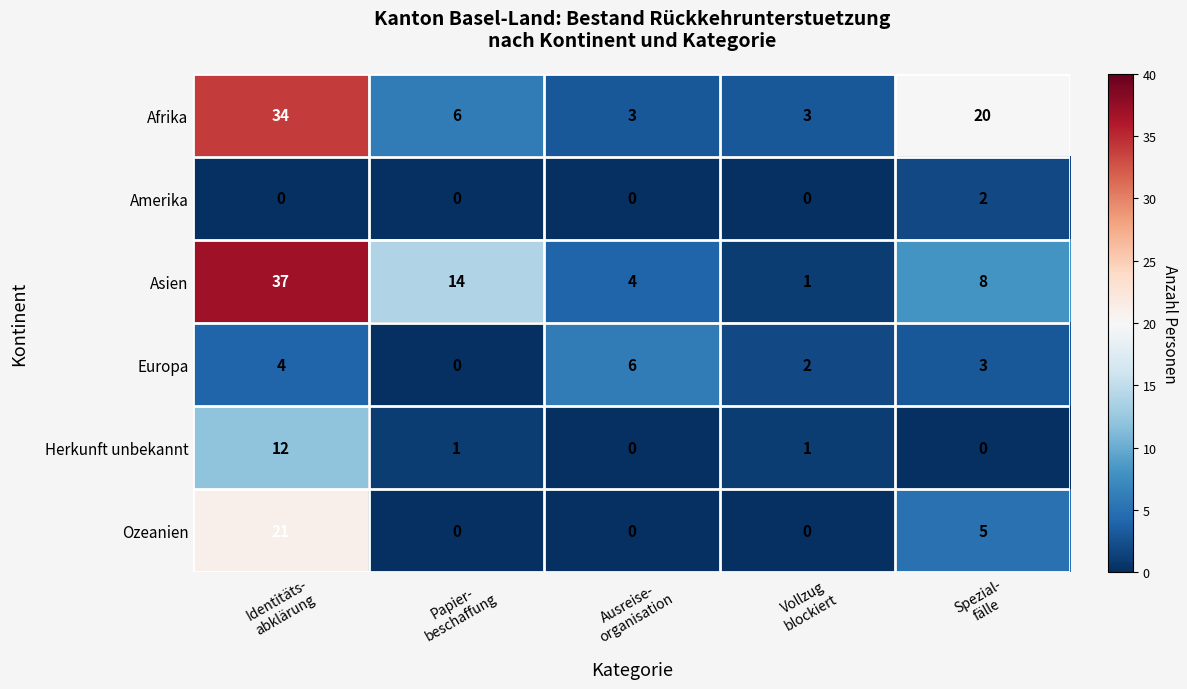

What is the spread (max minus min) of values at Vollzug
blockiert?

3